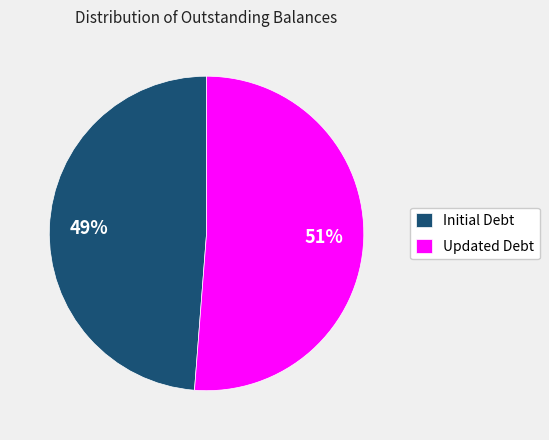

What percentage is the Initial Debt slice, to the nearest percent?

49%